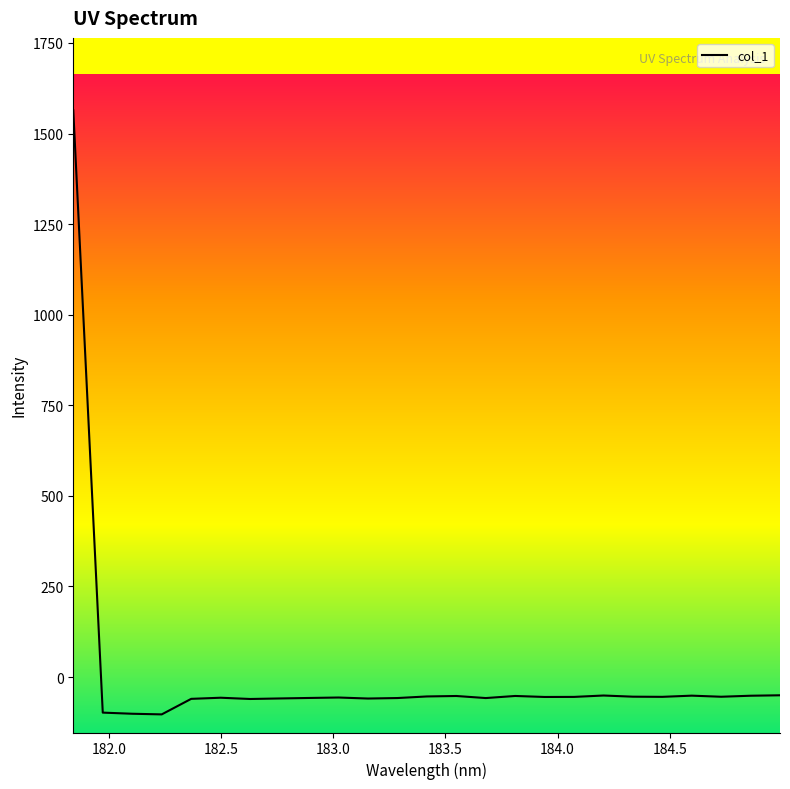

What is the minimum value shown in the chart?

-103.1